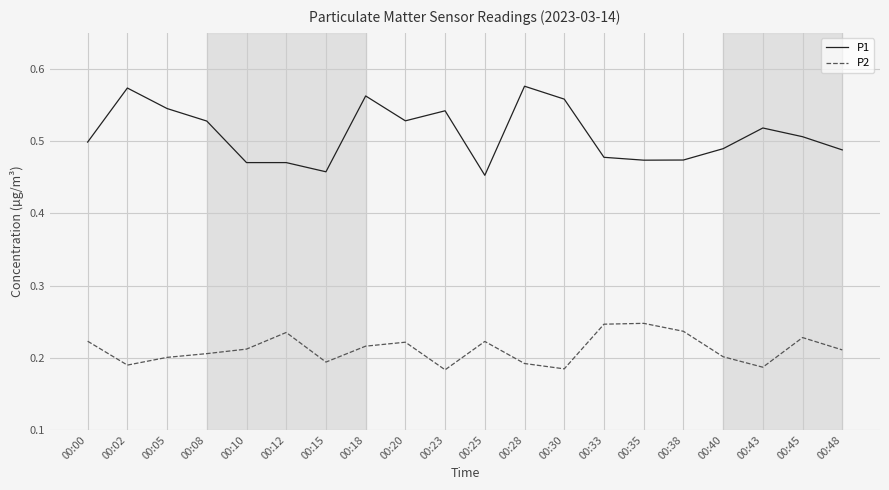

True or false: P2 and P1 cross at least once.

False